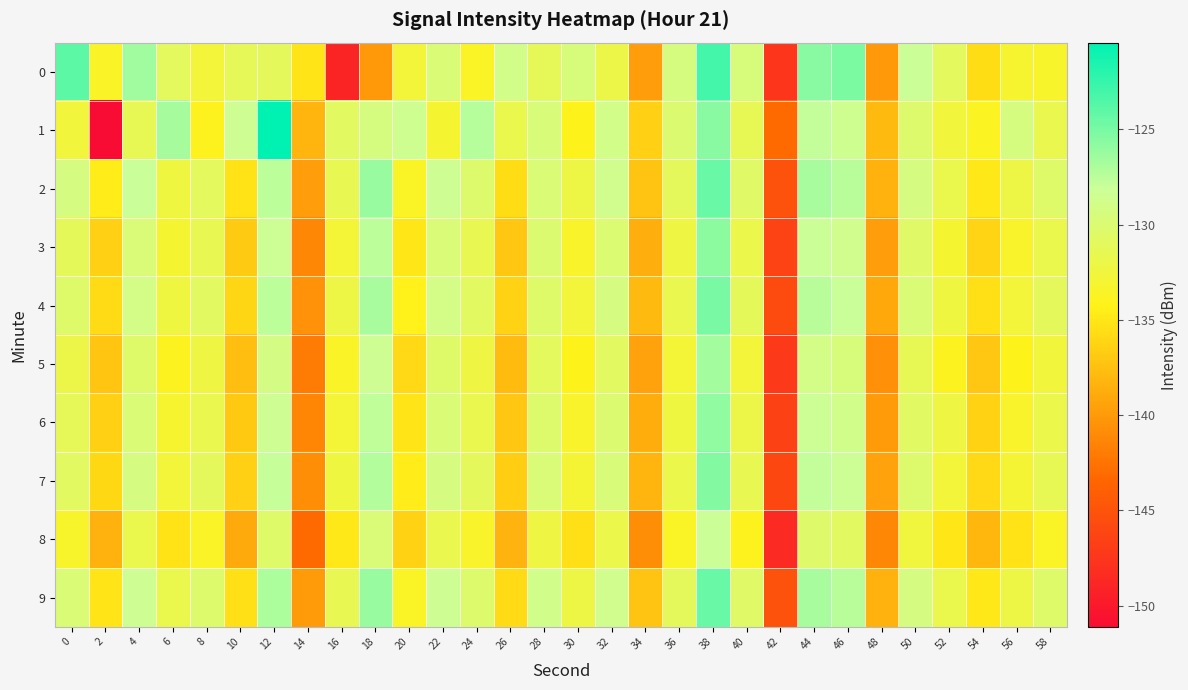

Which series has the largest total across all categories?

9